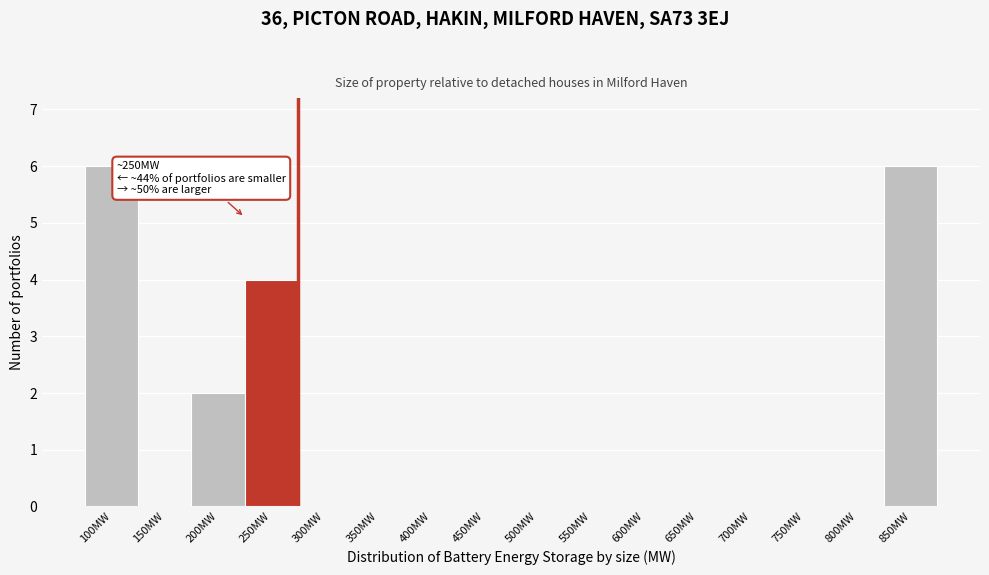

Reading left to right, transcribe all the data shown in this chart.

100MW=6	150MW=0	200MW=2	250MW=4	300MW=0	350MW=0	400MW=0	450MW=0	500MW=0	550MW=0	600MW=0	650MW=0	700MW=0	750MW=0	800MW=0	850MW=6